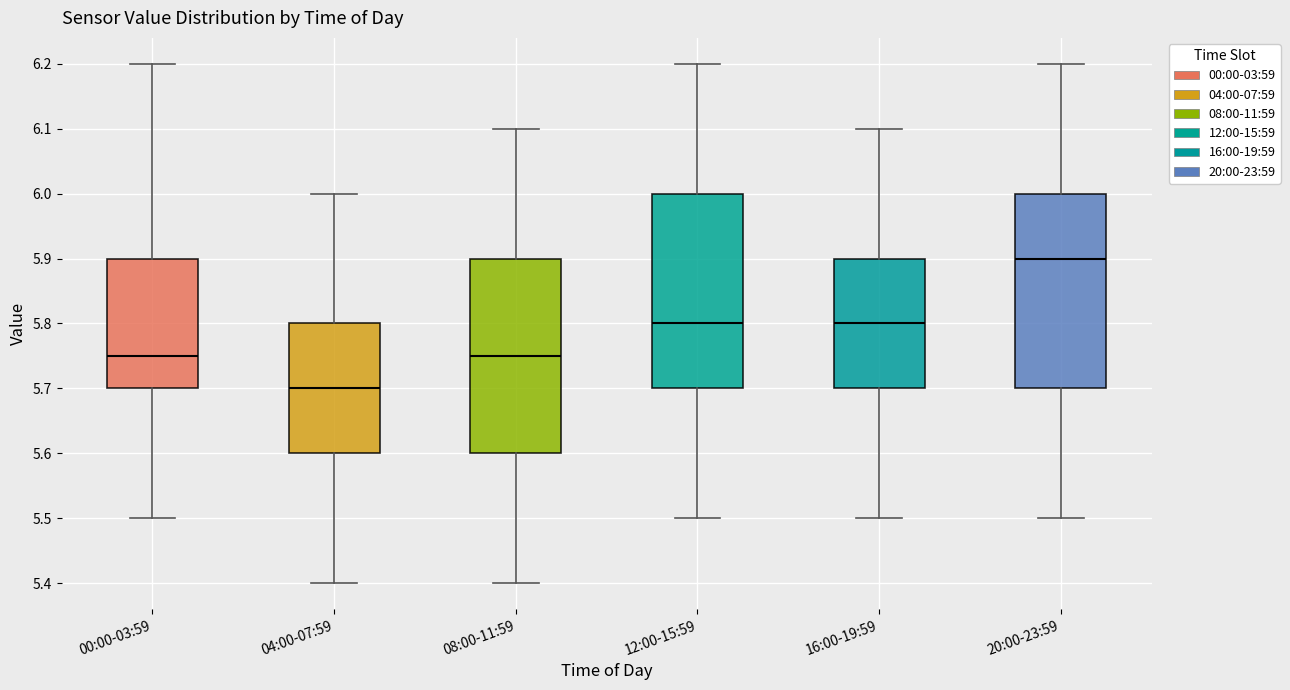

Reading left to right, read every box against the y-axis: the position of its median line, the range the box covers, and the ends of its whiskers. The values are not printed on the chart, so give them approximately, as read against the axis.

00:00-03:59: median 5.75, box 5.70 to 5.90, whiskers 5.50 to 6.20
04:00-07:59: median 5.70, box 5.60 to 5.80, whiskers 5.40 to 6.00
08:00-11:59: median 5.75, box 5.60 to 5.90, whiskers 5.40 to 6.10
12:00-15:59: median 5.80, box 5.70 to 6.00, whiskers 5.50 to 6.20
16:00-19:59: median 5.80, box 5.70 to 5.90, whiskers 5.50 to 6.10
20:00-23:59: median 5.90, box 5.70 to 6.00, whiskers 5.50 to 6.20